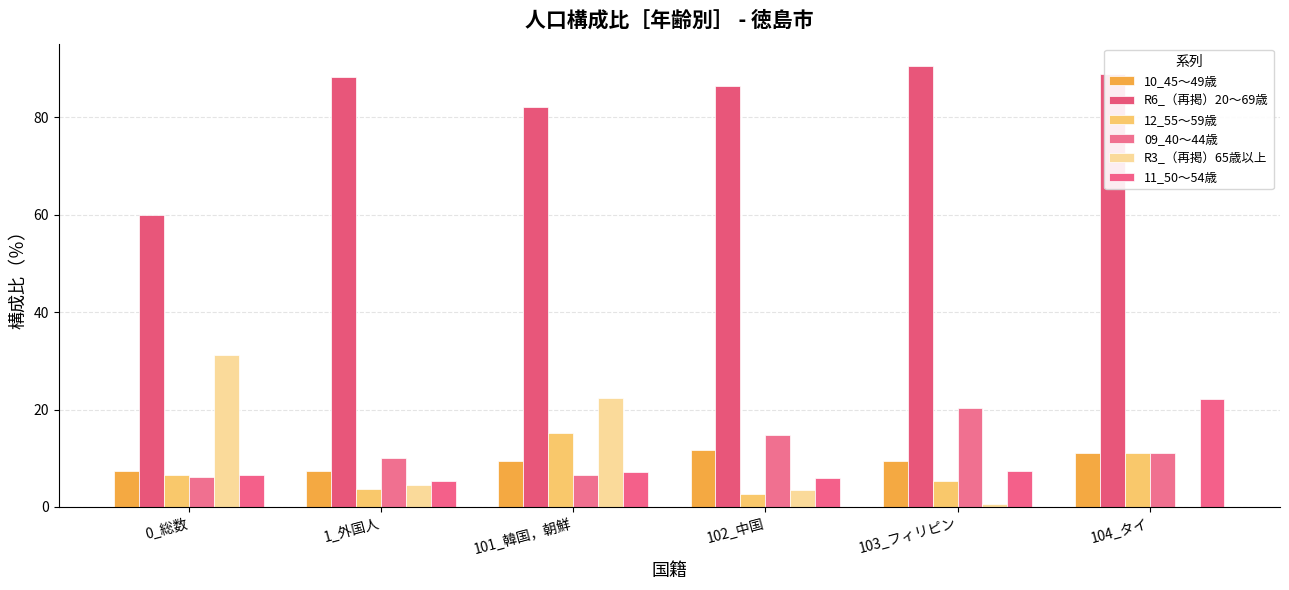

What is the difference between the second highest and minimum values in the 09_40～44歳 series?

8.6